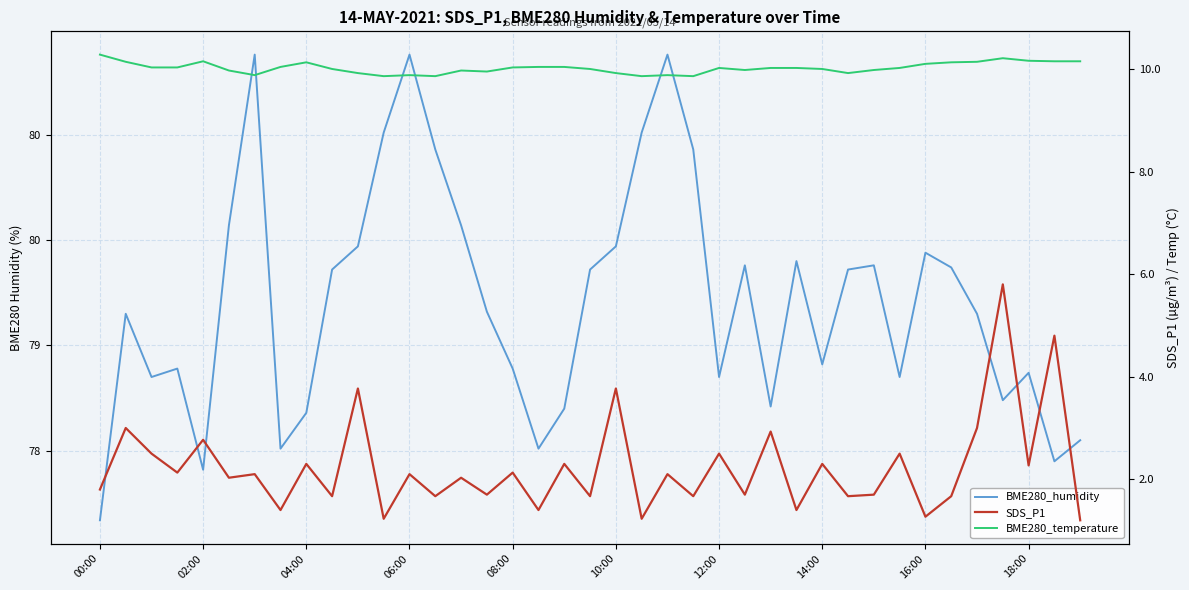

True or false: BME280_humidity and SDS_P1 cross at least once.

False